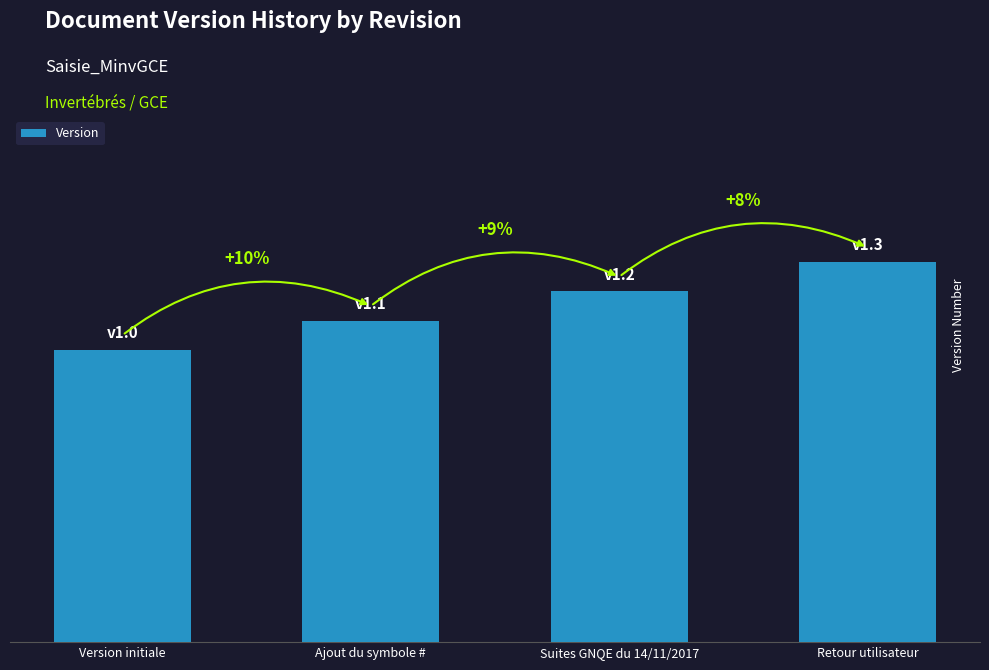

Reading left to right, list all the values displayed in this chart.

1.0	1.1	1.2	1.3